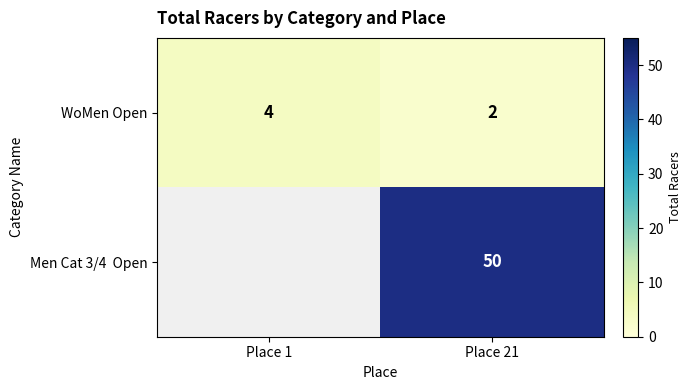

How many distinct data groups are displayed?

2